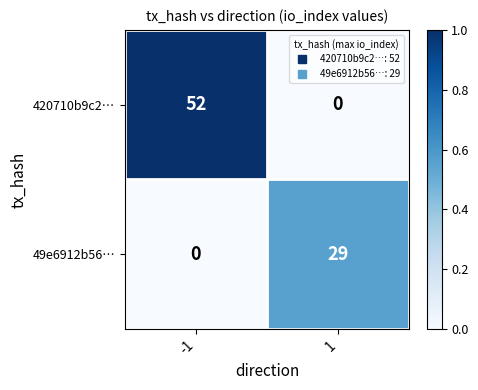

Reading right to left, extract all data points from this chart.

420710b9c2…: 0	52
49e6912b56…: 29	0